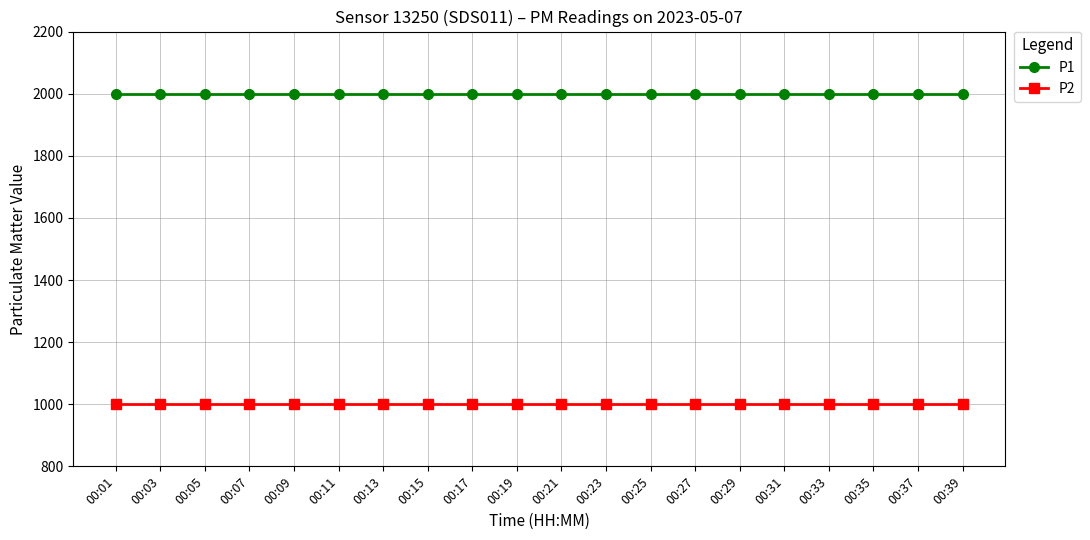

Which series has the largest total across all categories?

P1